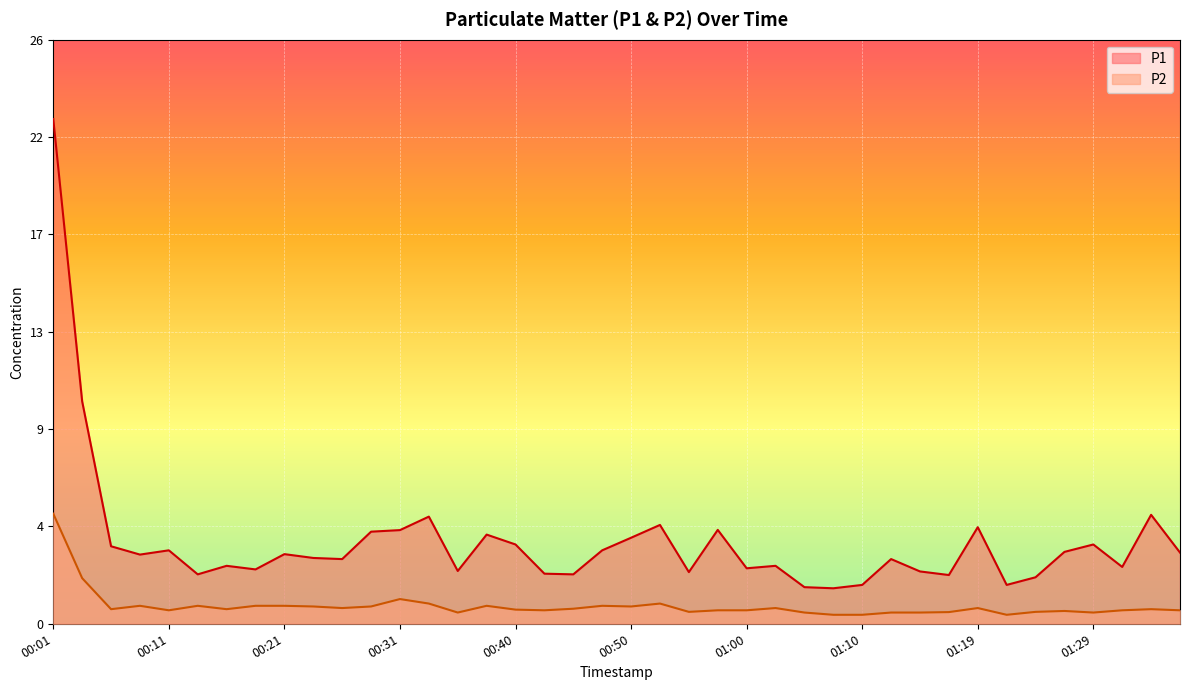

True or false: P1 and P2 cross at least once.

False